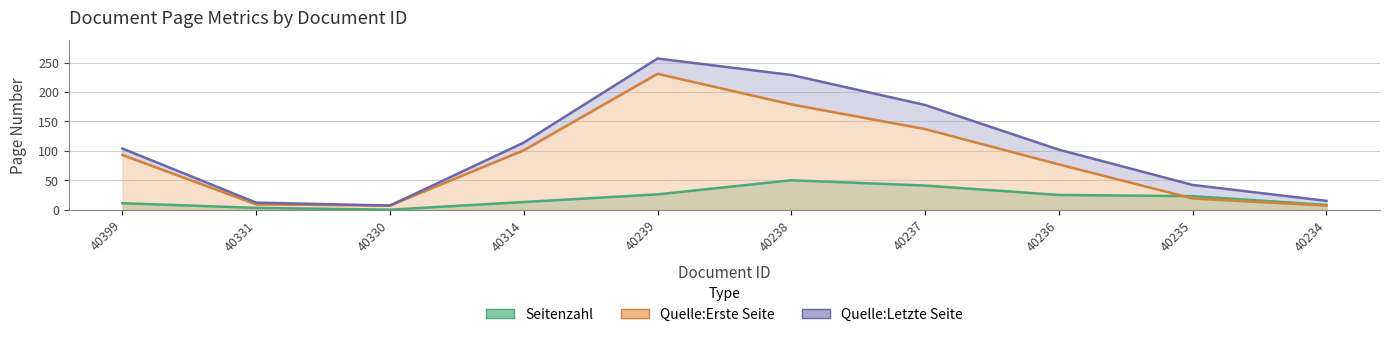

How many values in the Quelle:Letzte Seite series are below 104?

5